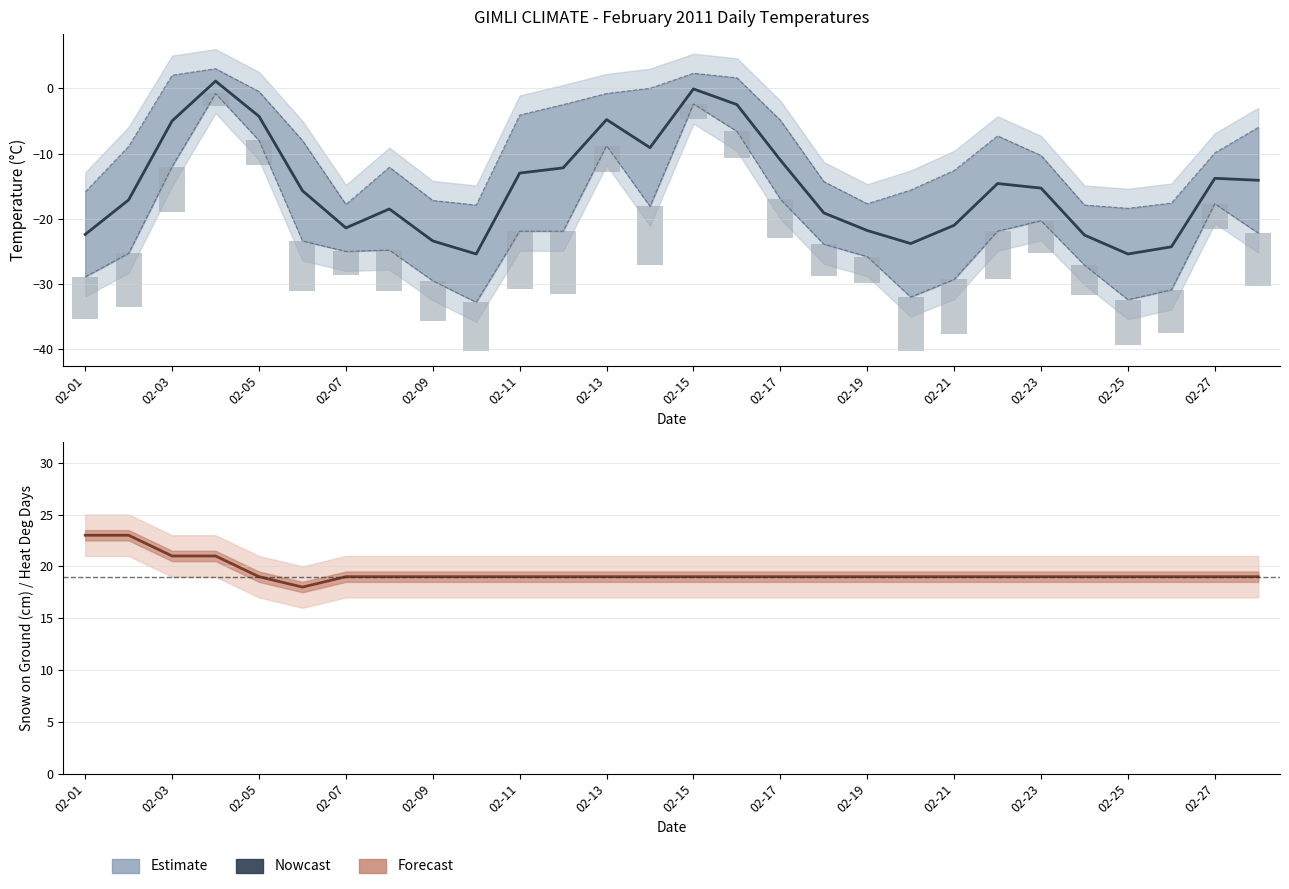

Count the number of values greater than 19.

4